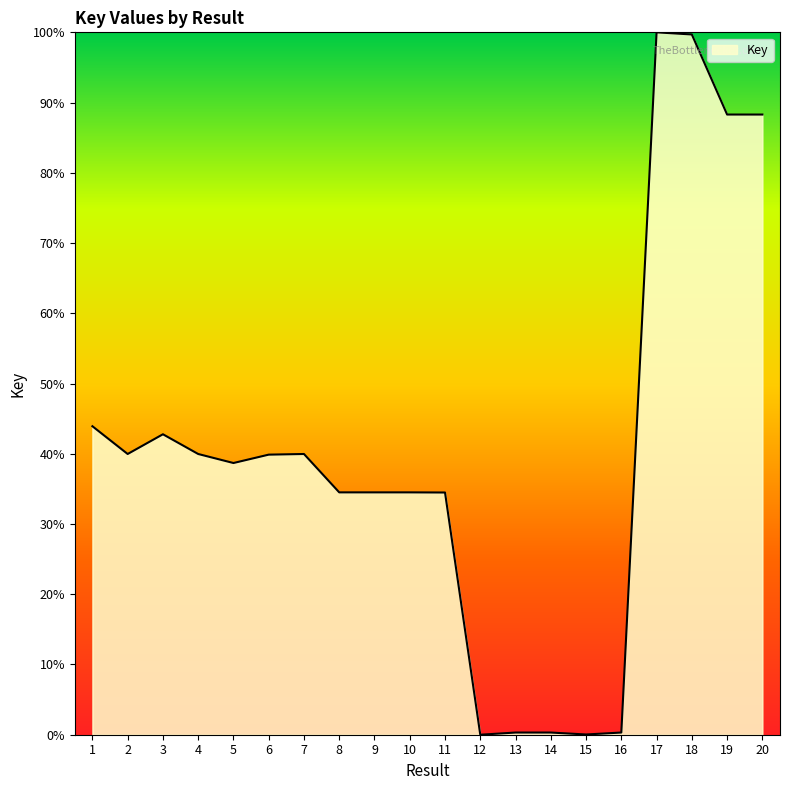

What is the difference between the second highest and minimum values?

99.7